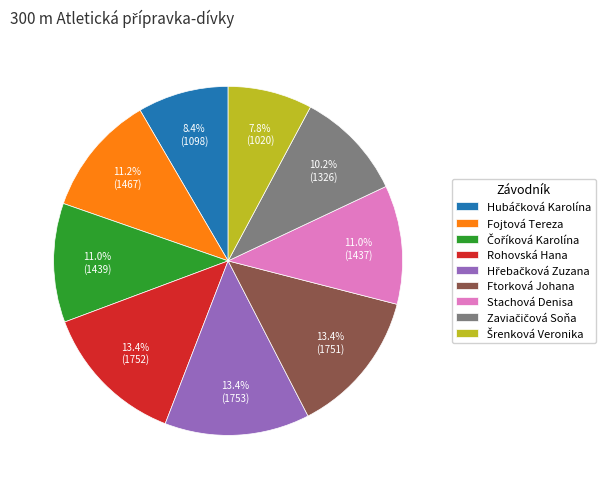

Is there a majority slice in this chart?

No